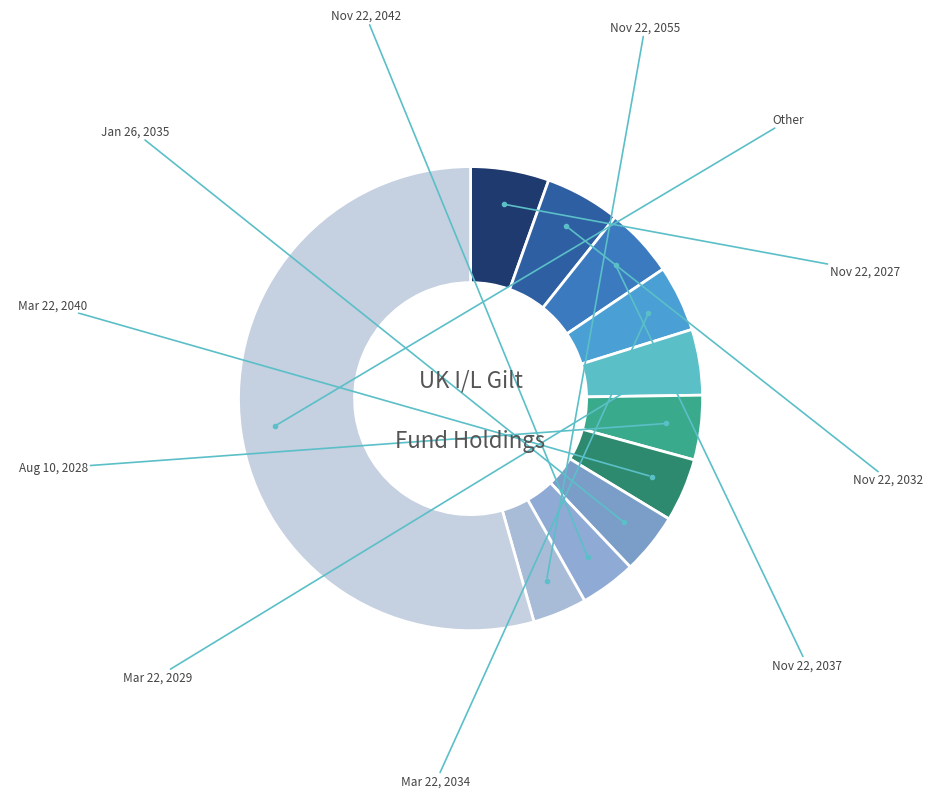

How many slices are in this pie chart?

11